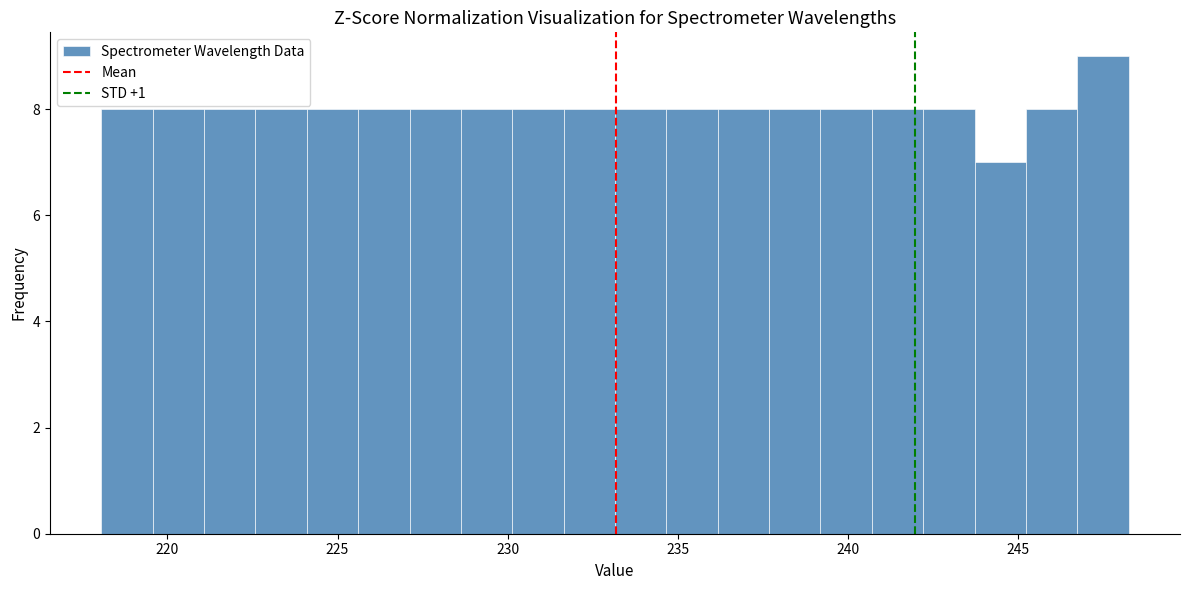

Read against the x-axis, roughly where is the centre of the tallest bar?

247.5